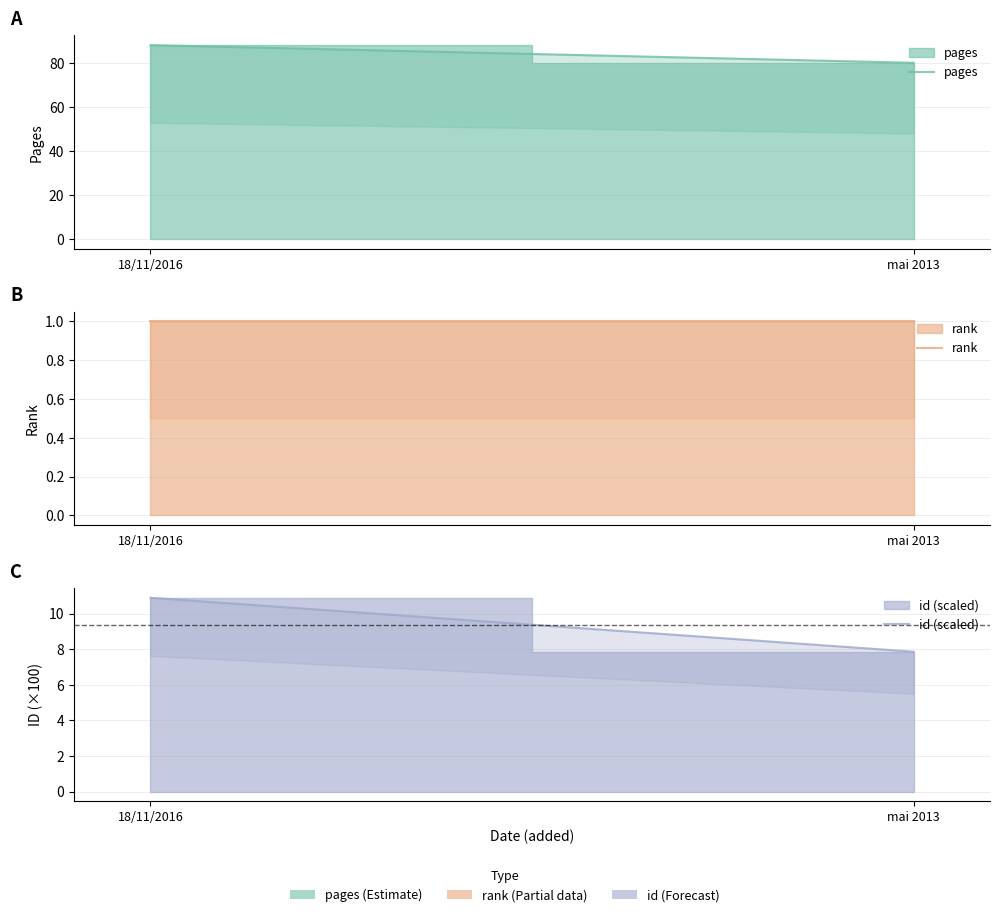

At which category is the sum across all series the highest?

18/11/2016